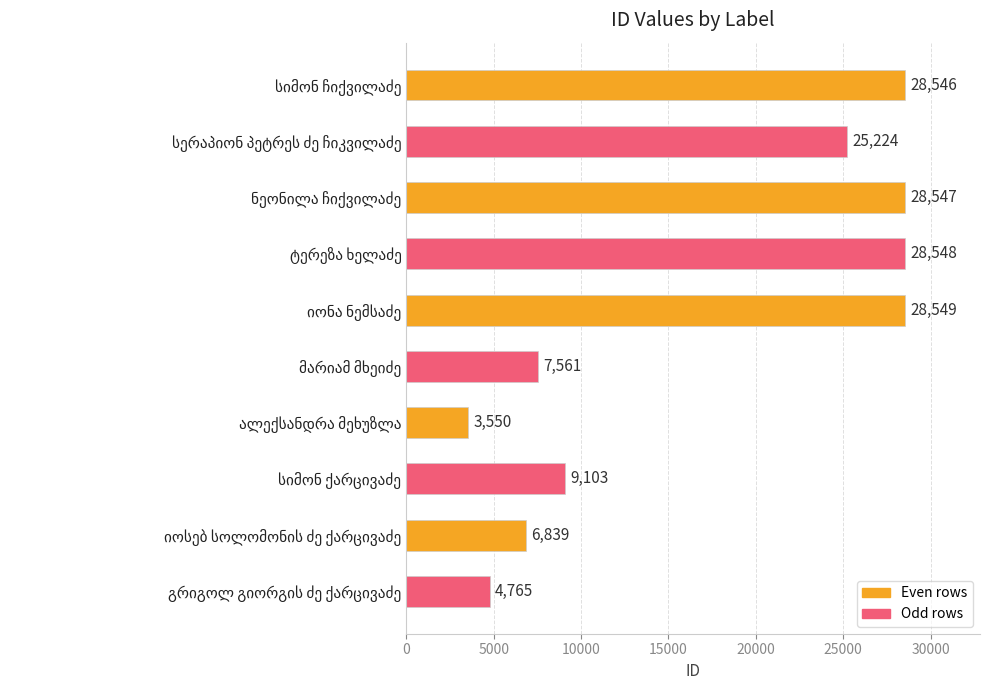

What is the smallest value displayed?

3550